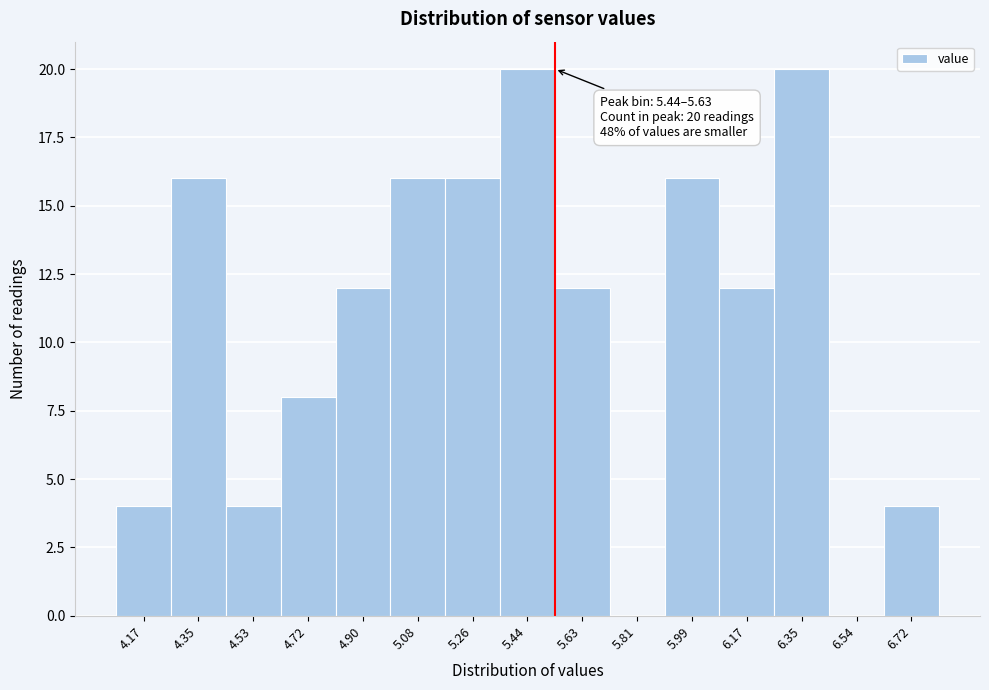

Reading right to left, what are all the values shown in this chart?

6.72=4	6.54=0	6.35=20	6.17=12	5.99=16	5.81=0	5.63=12	5.44=20	5.26=16	5.08=16	4.90=12	4.72=8	4.53=4	4.35=16	4.17=4